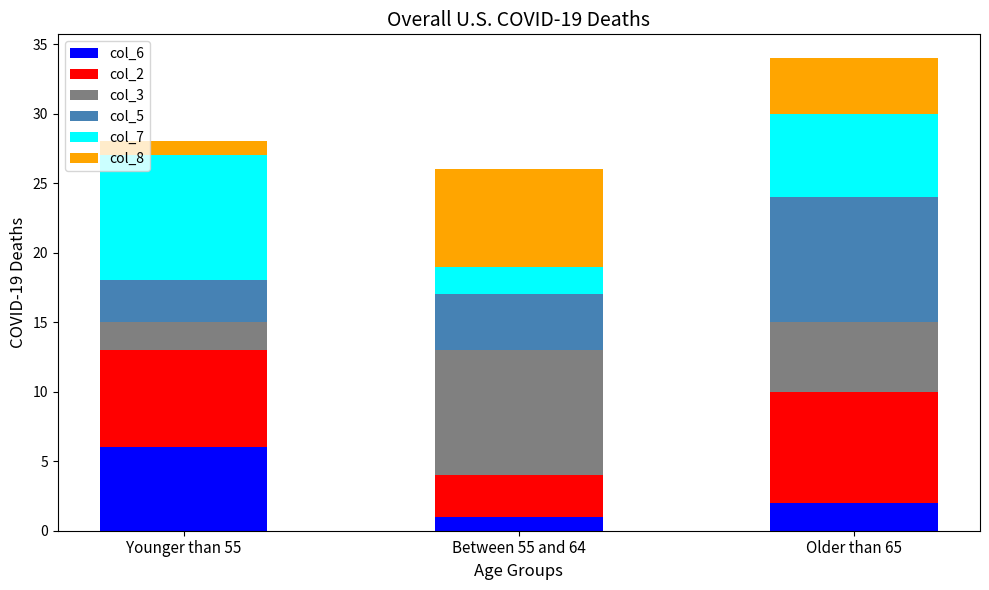

Is it true that col_6 equals 1 at Between 55 and 64?

True